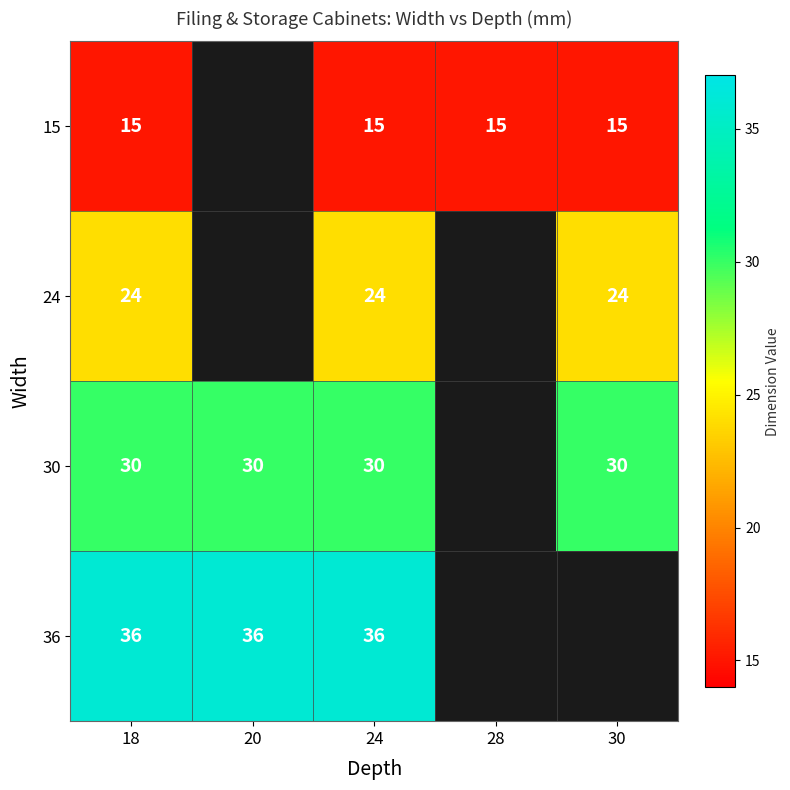

What is the minimum value shown in the chart?

15.0